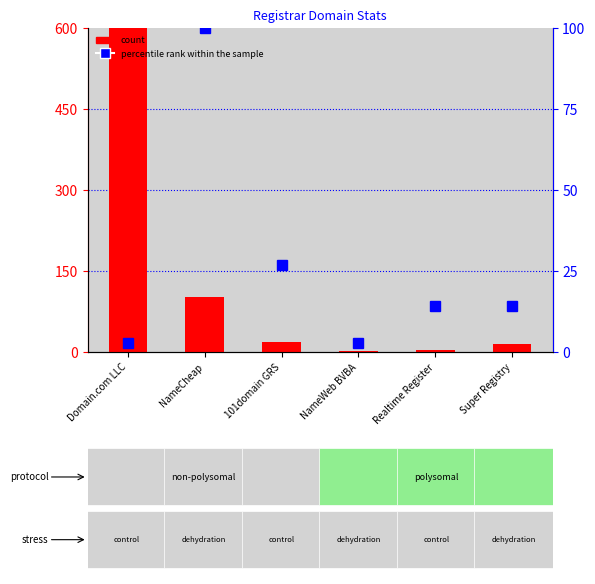

Is it true that count equals 22.1 at Super Registry?

False